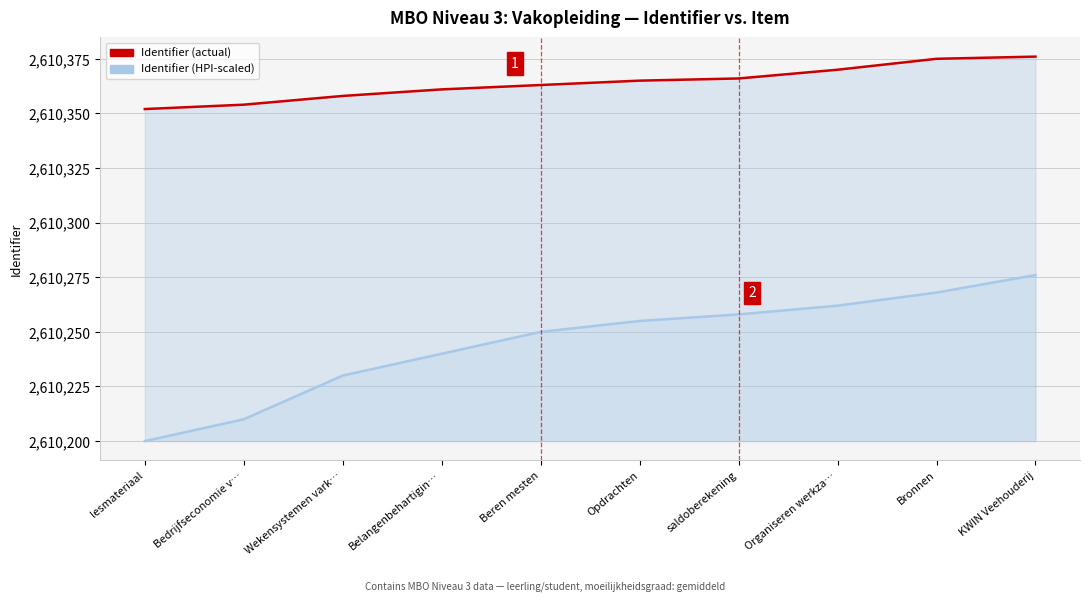

Read the Identifier (HPI-scaled) value at saldoberekening, to the nearest 5.

2610260